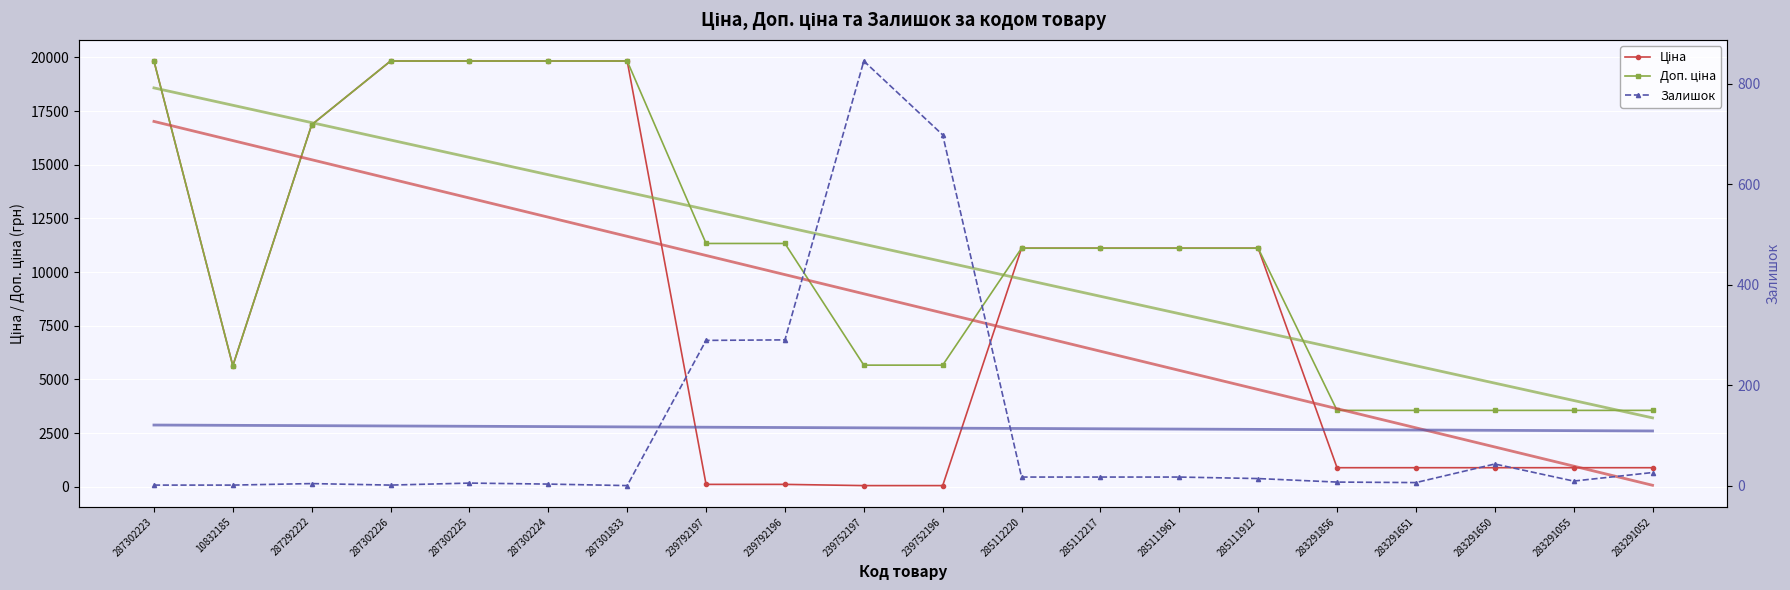

True or false: Доп. ціна and Залишок cross at least once.

False